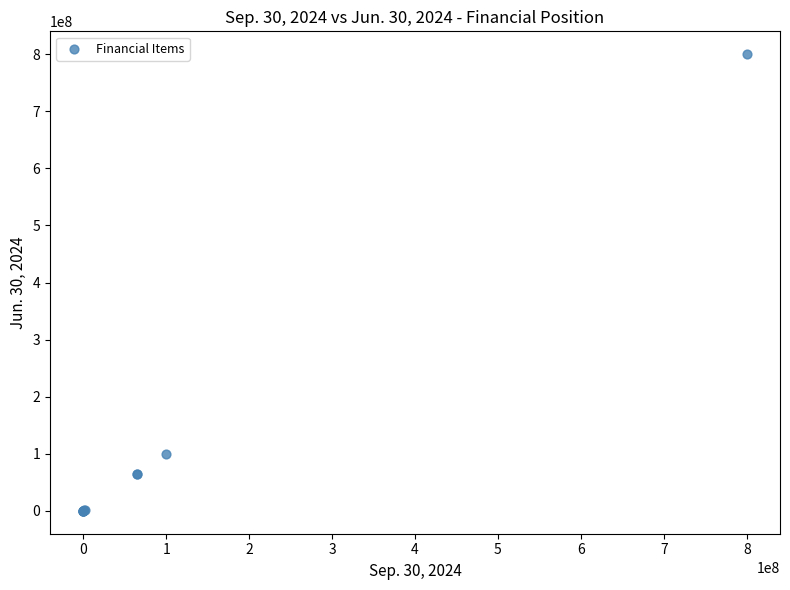

What Y value in the scatter plot is closest to 400000000?

100000000.0